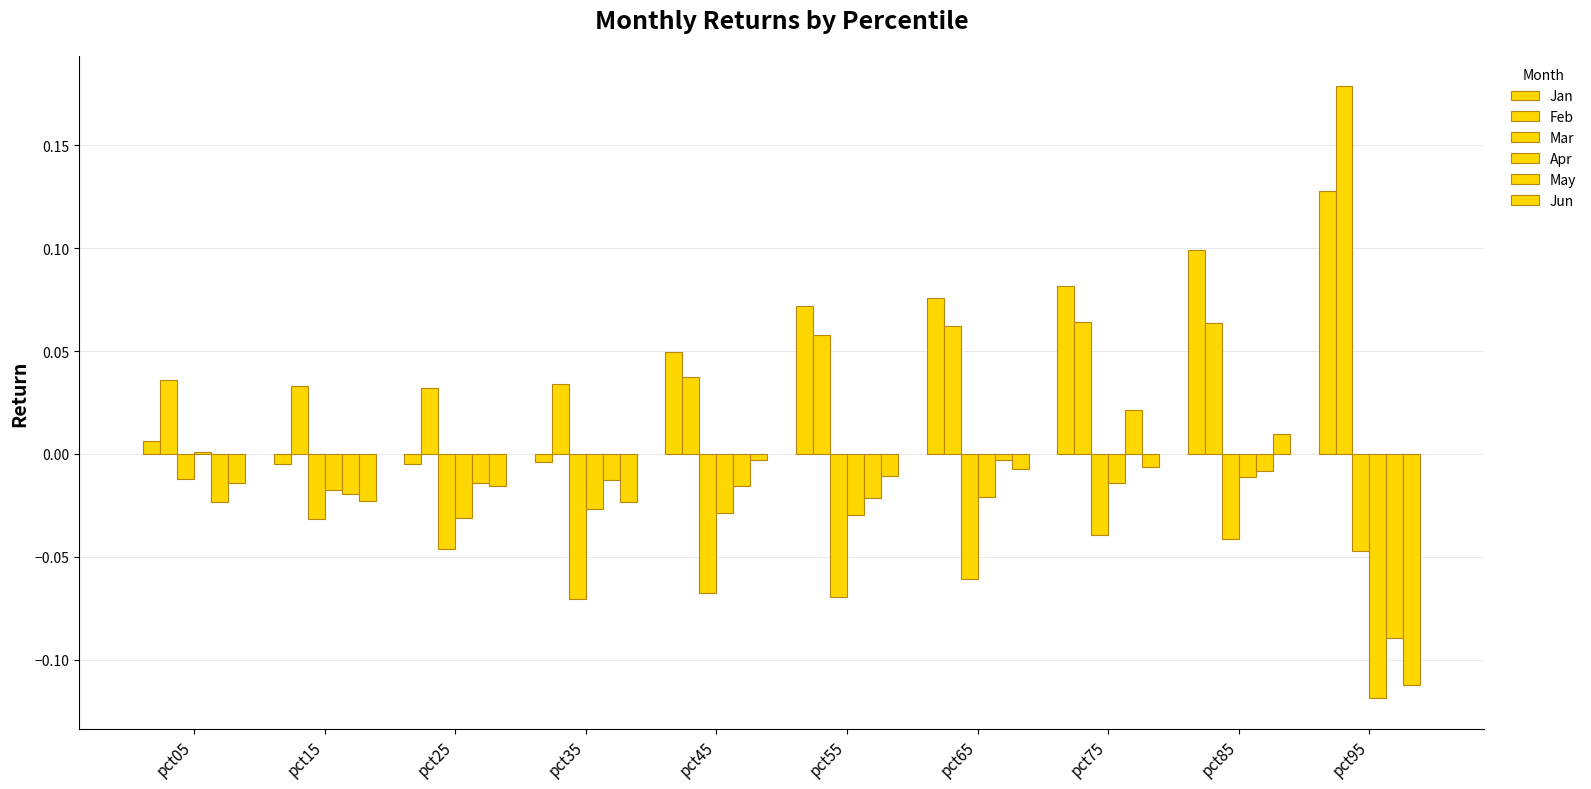

Reading right to left, extract all data points from this chart.

Jan: 0.1	0.1	0.1	0.1	0.1	0.0	-0.0	-0.0	-0.0	0.0
Feb: 0.2	0.1	0.1	0.1	0.1	0.0	0.0	0.0	0.0	0.0
Mar: -0.0	-0.0	-0.0	-0.1	-0.1	-0.1	-0.1	-0.0	-0.0	-0.0
Apr: -0.1	-0.0	-0.0	-0.0	-0.0	-0.0	-0.0	-0.0	-0.0	0.0
May: -0.1	-0.0	0.0	-0.0	-0.0	-0.0	-0.0	-0.0	-0.0	-0.0
Jun: -0.1	0.0	-0.0	-0.0	-0.0	-0.0	-0.0	-0.0	-0.0	-0.0